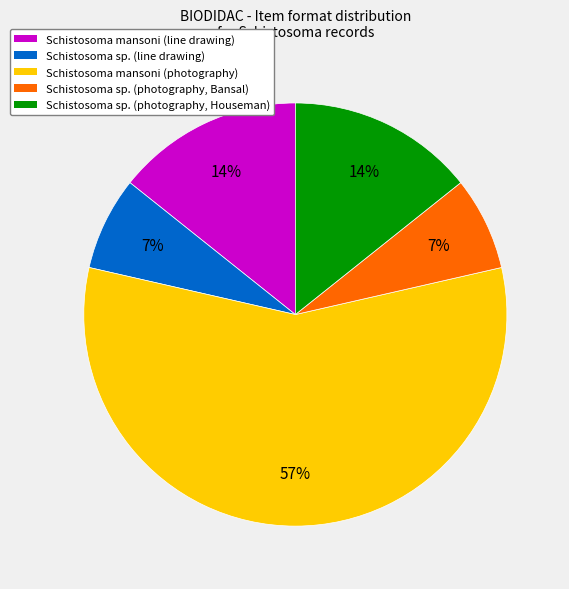

What is the largest slice in the pie chart?

Schistosoma mansoni (photography)